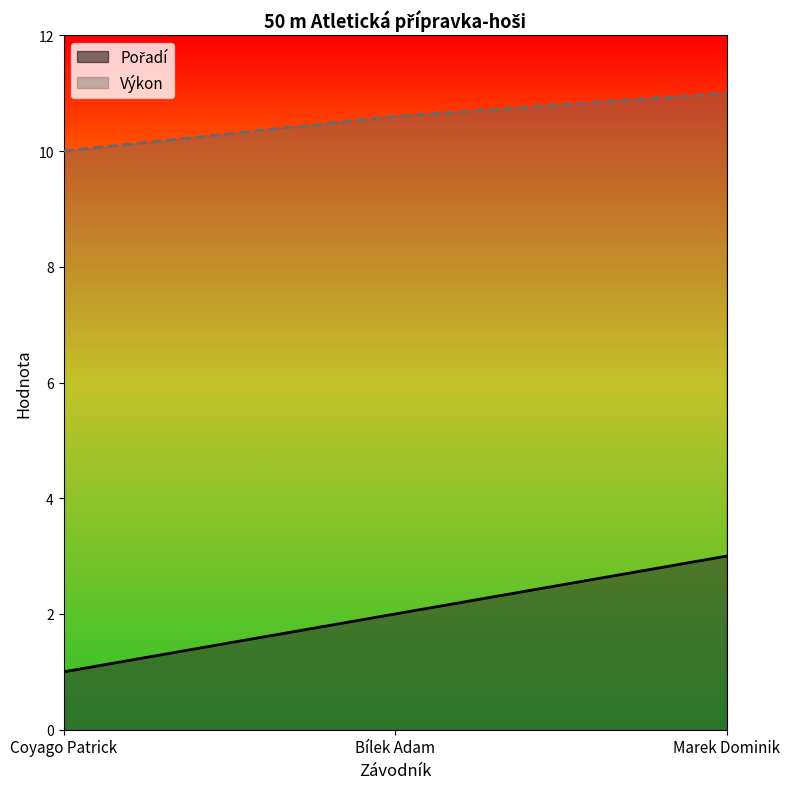

Rank the categories by Výkon value from lowest to highest.

Coyago Patrick, Bílek Adam, Marek Dominik